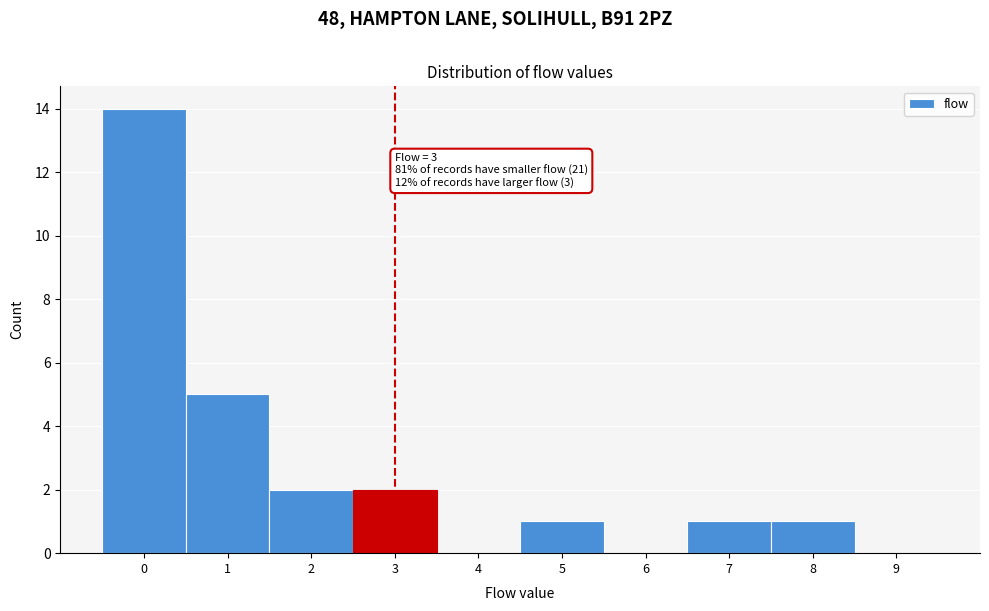

Reading left to right, transcribe all the data shown in this chart.

0=14	1=5	2=2	3=2	4=0	5=1	6=0	7=1	8=1	9=0